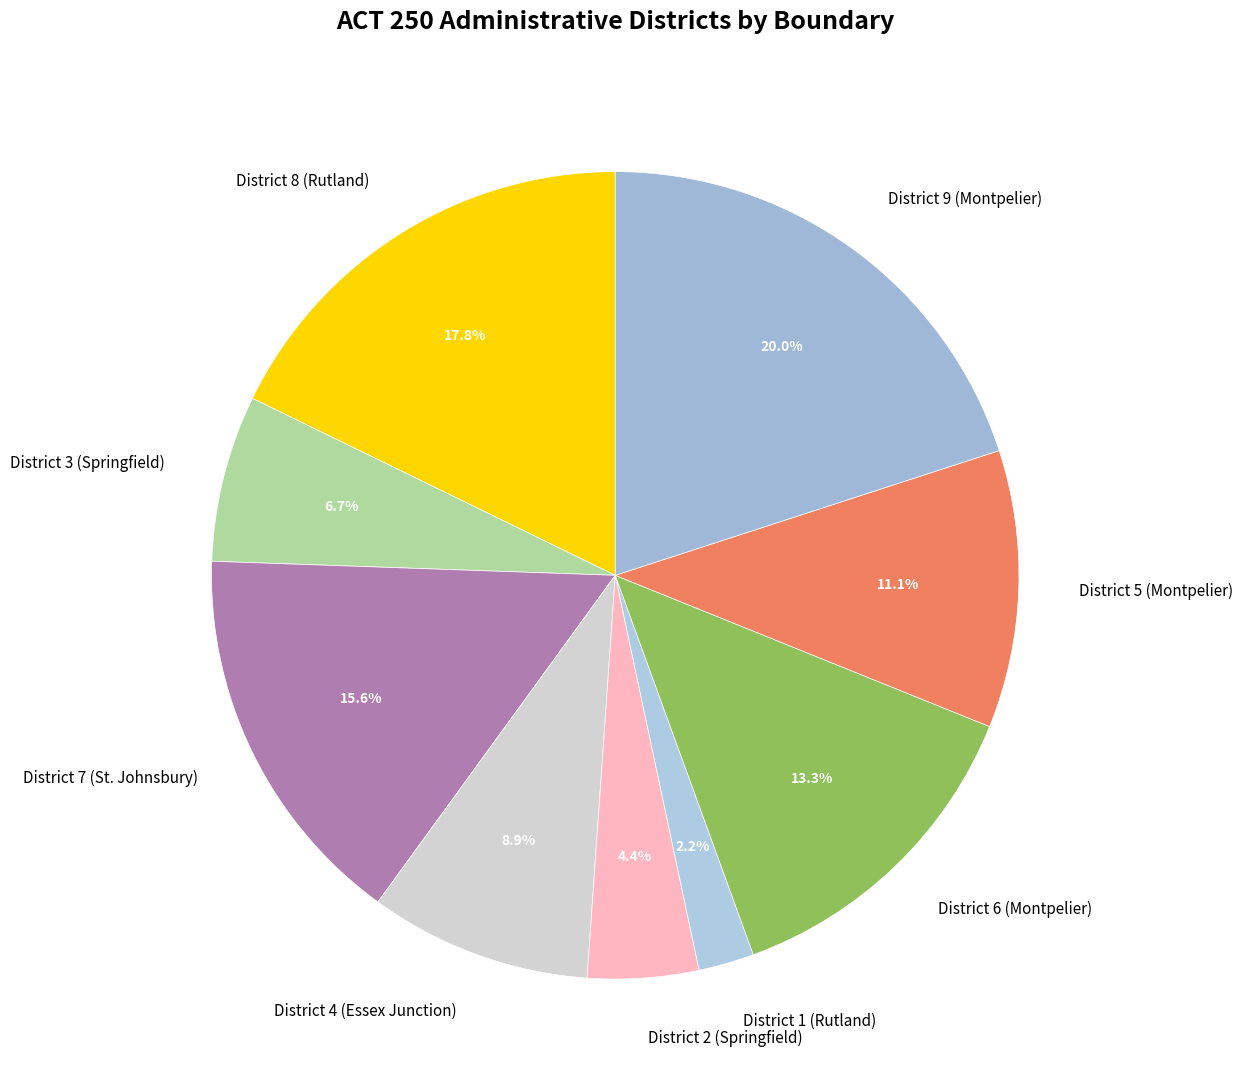

To the nearest percent, what is the difference between the District 7 (St. Johnsbury) and District 1 (Rutland) slice percentages?

13%